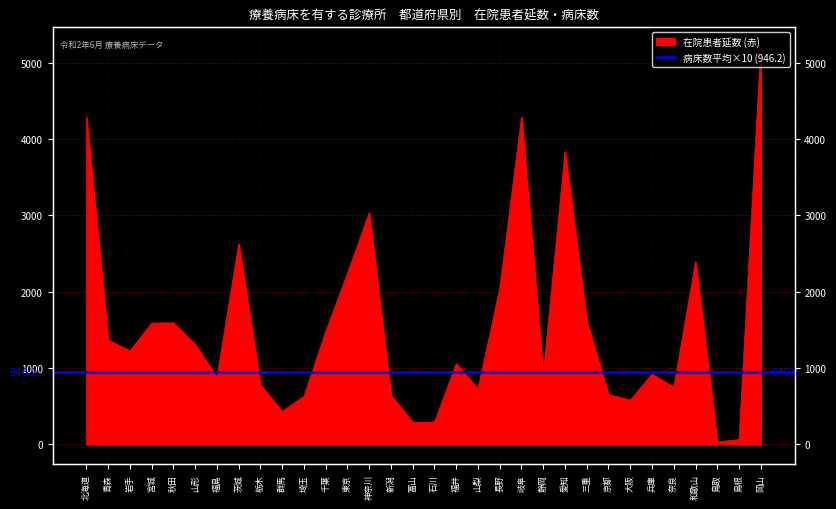

What position from the right is 福島?

26